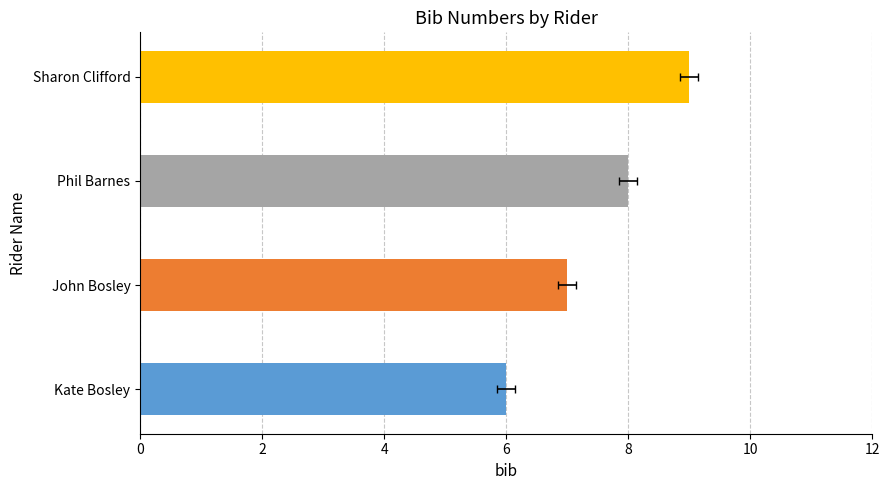

What is the difference between the maximum and minimum values?

3